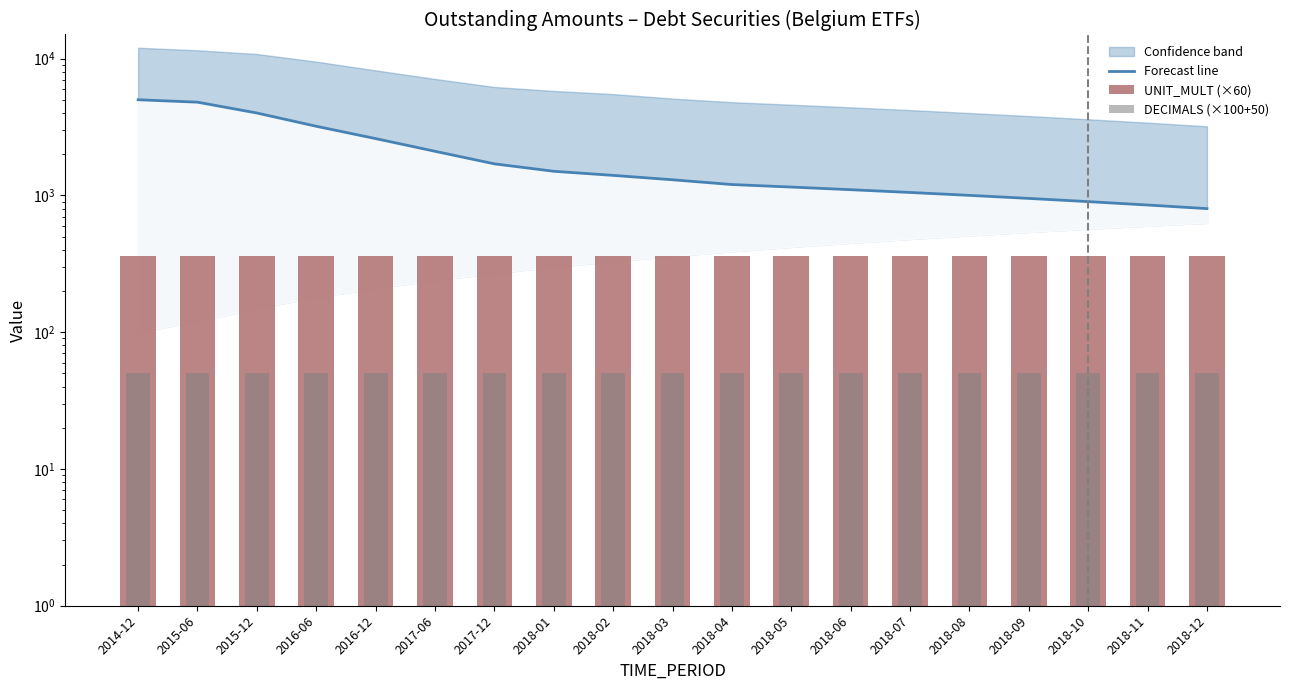

Which series has the largest total across all categories?

Forecast line